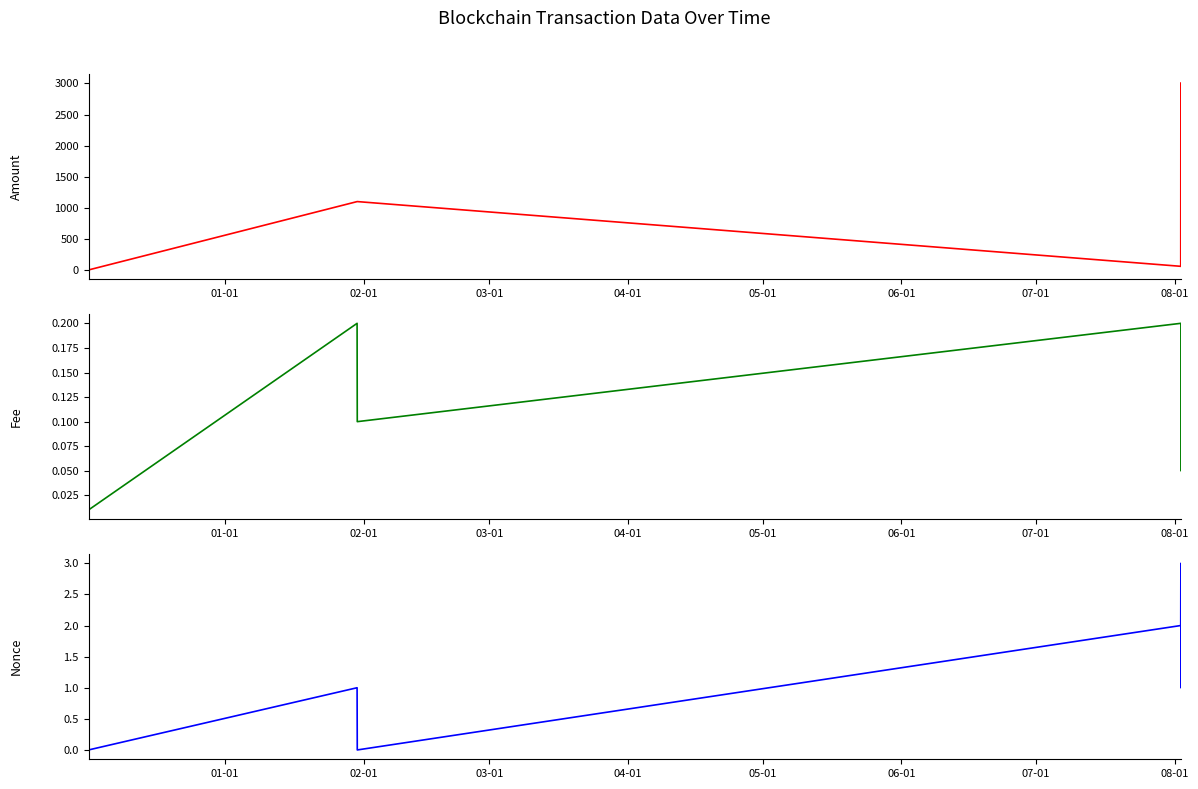

Between 07-01 and 05-01, which is larger?

05-01